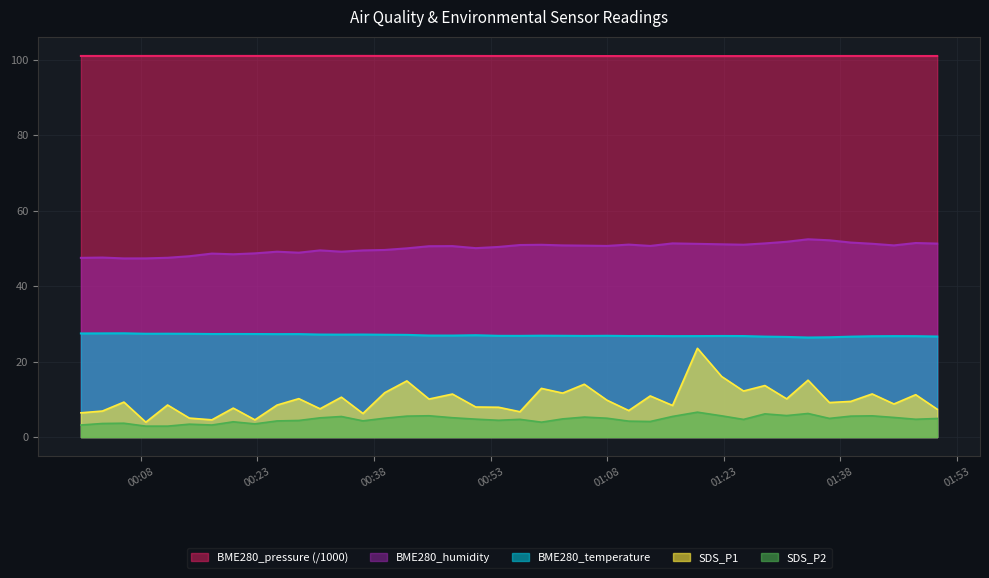

Is the value of SDS_P2 at 2022/06/17 00:00:18 greater than the value of BME280_pressure at 2022/06/17 01:10:47?

No